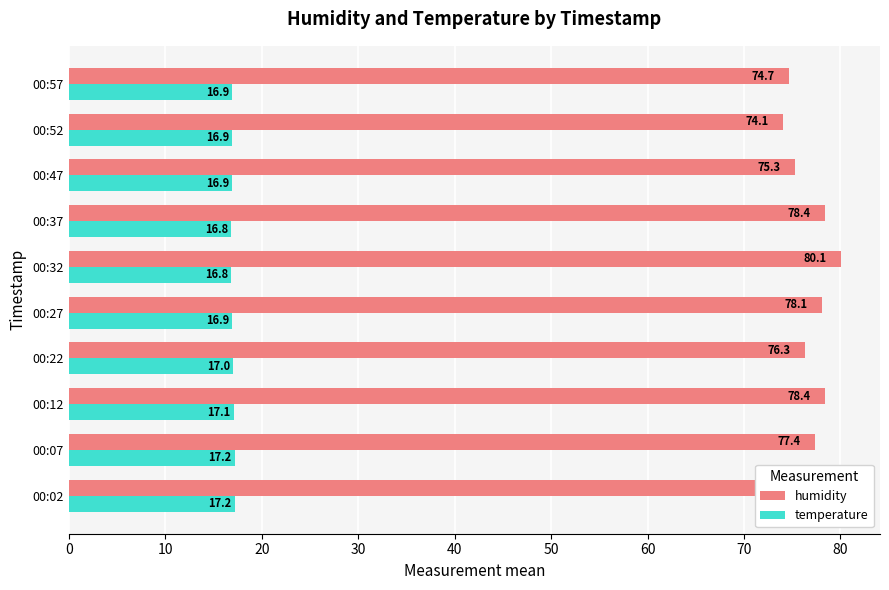

What are all the series names shown in the legend?

humidity, temperature